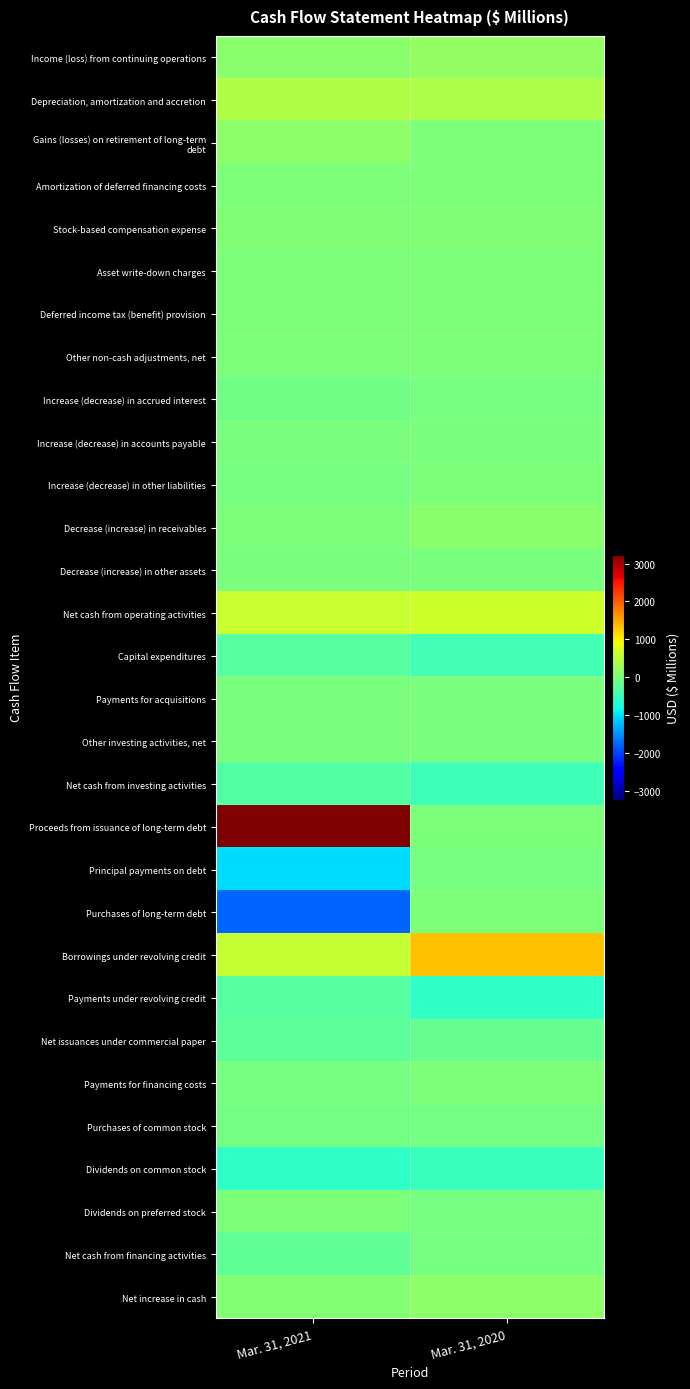

At how many categories does at least one series exceed 1992?

1